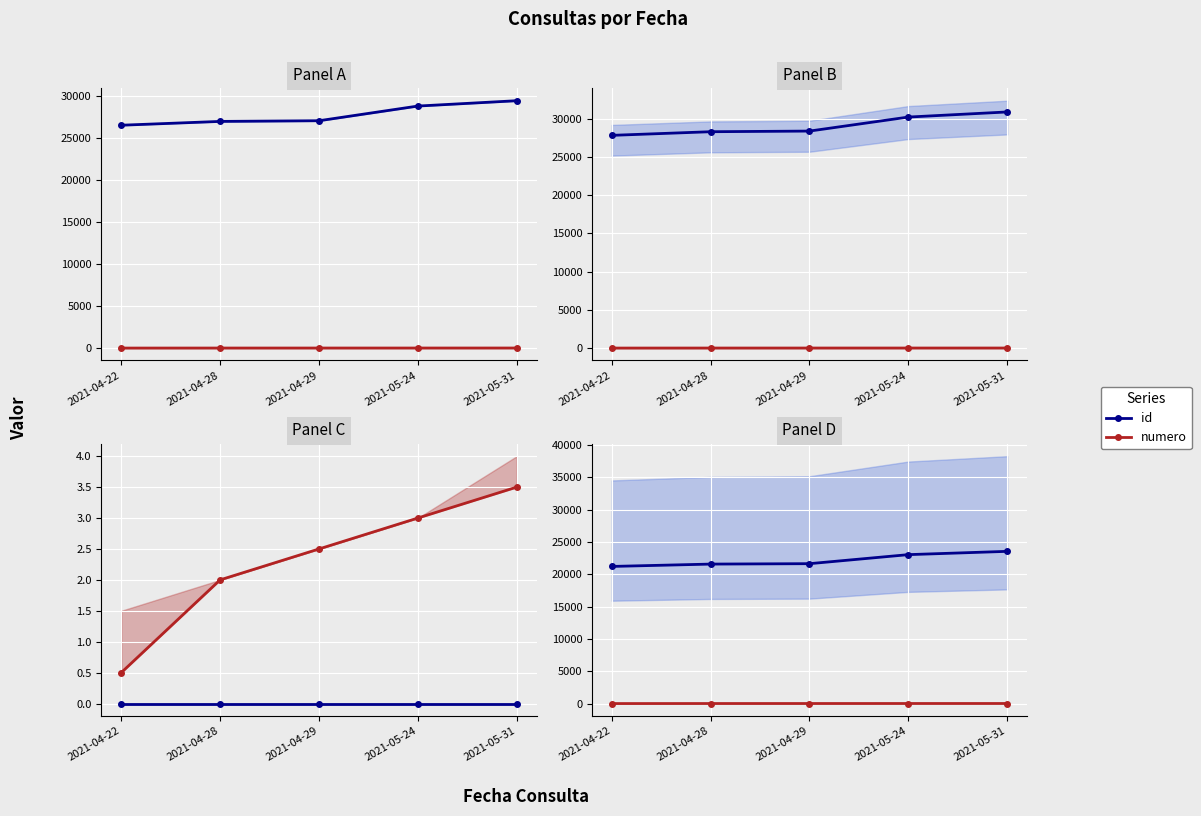

Between 2021-04-29 and 2021-05-31, which series saw the biggest shift?

id